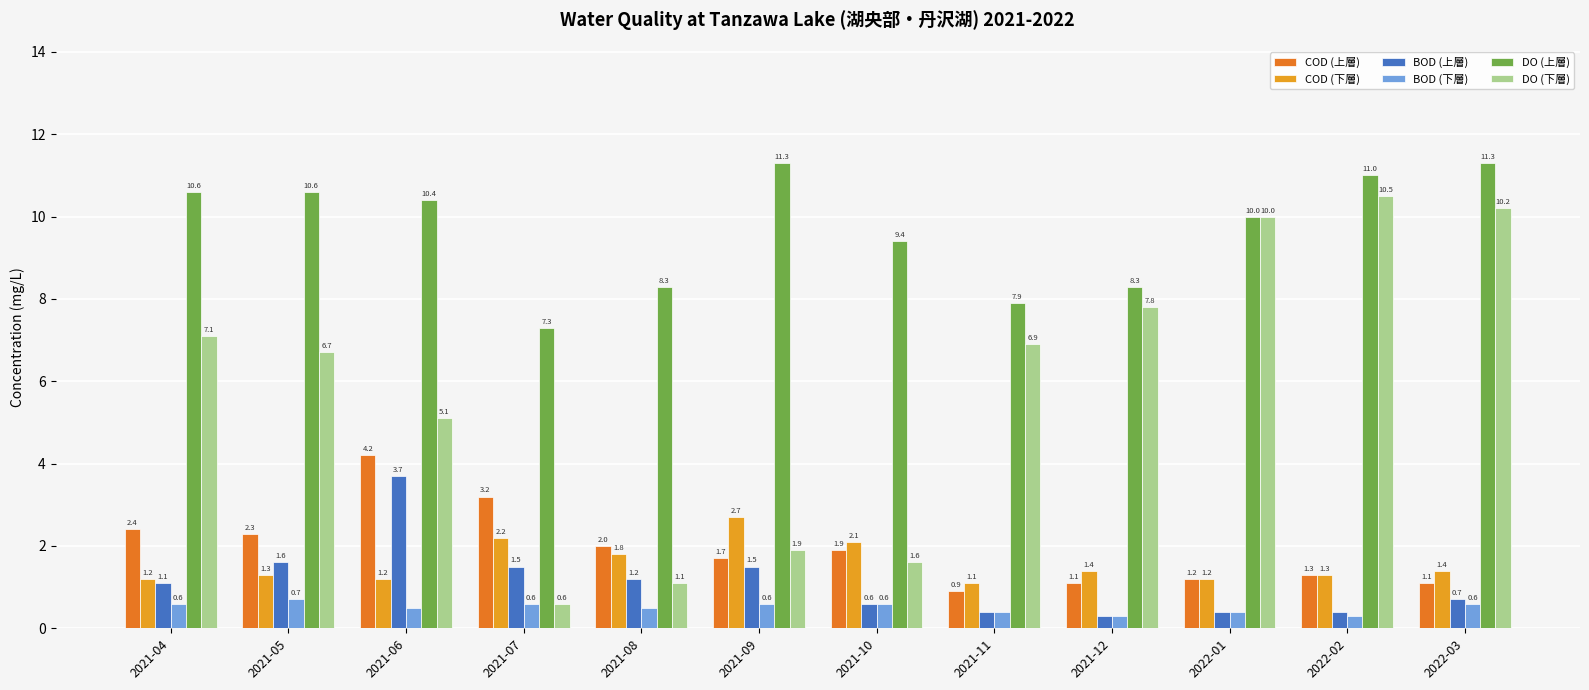

Is the value of COD (上層) at 2021-04 greater than the value of BOD (下層) at 2021-11?

Yes